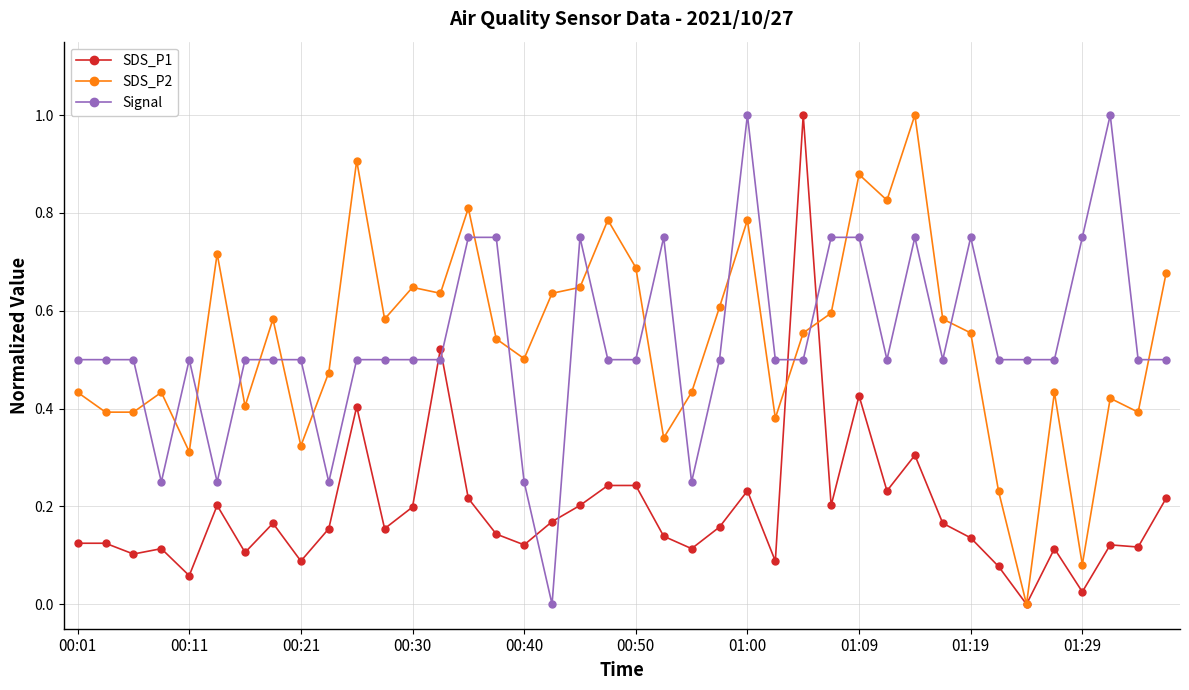

What is the greatest value displayed?

1.0